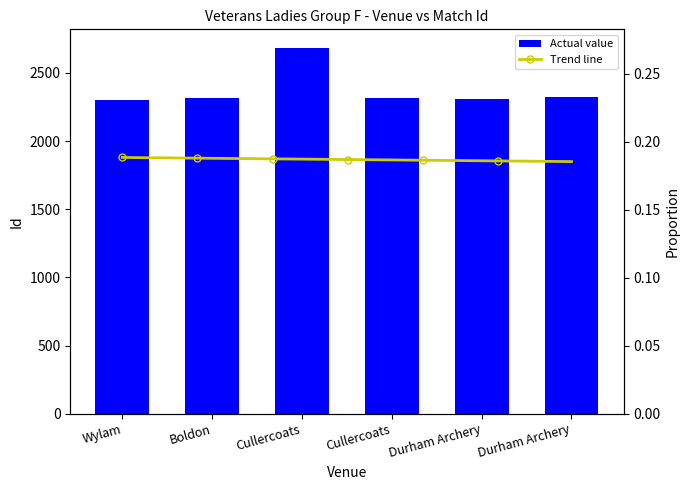

How many categories are shown in the chart?

6